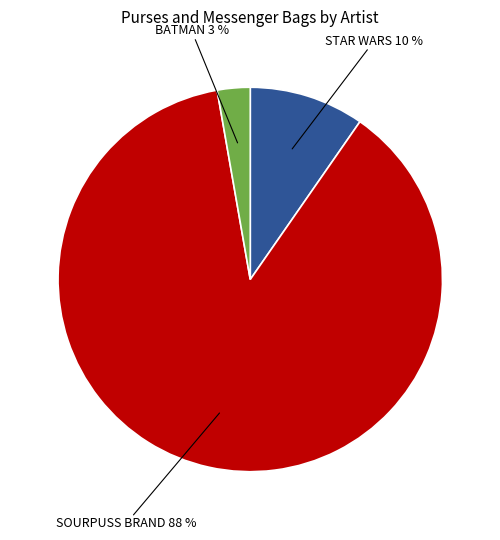

To the nearest percent, what is the average slice percentage?

33%